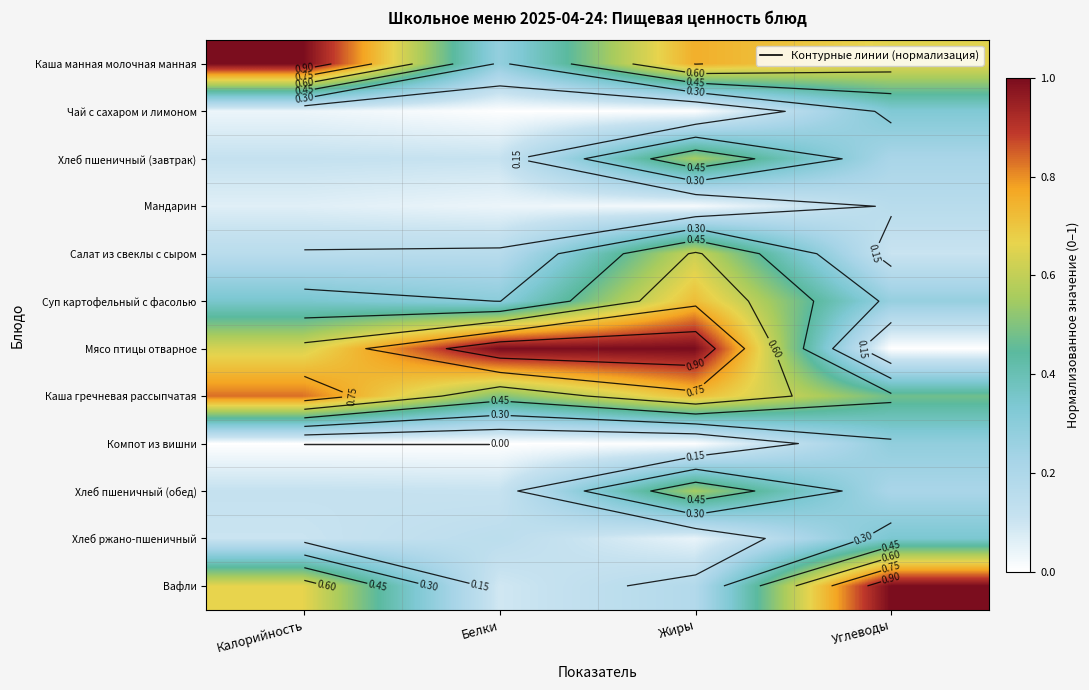

At which label is Компот из вишни closest to 0?

Калорийность